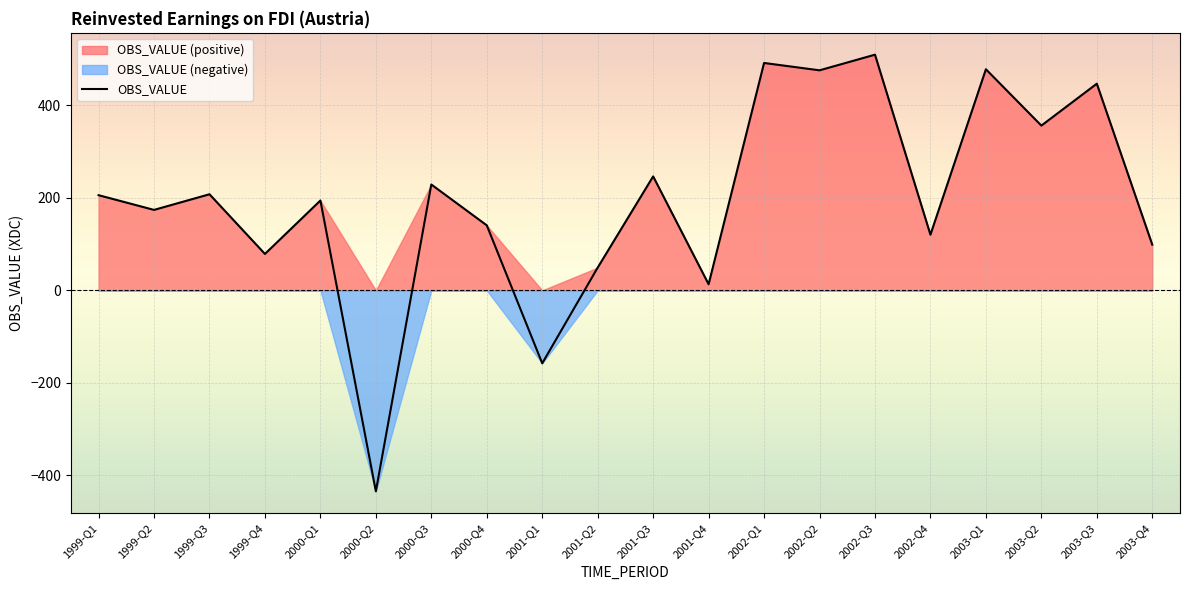

What is the difference between the maximum and minimum values?

943.8